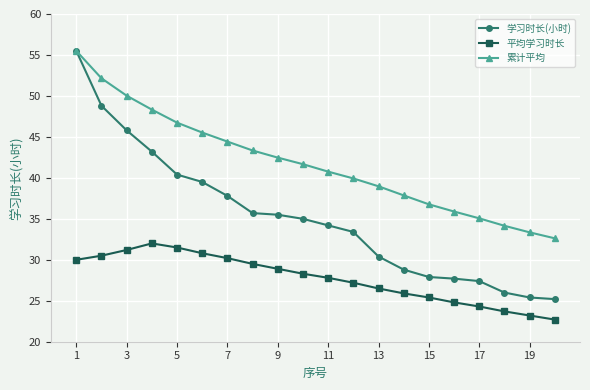

What is the lowest value of the 累计平均 series?

32.6